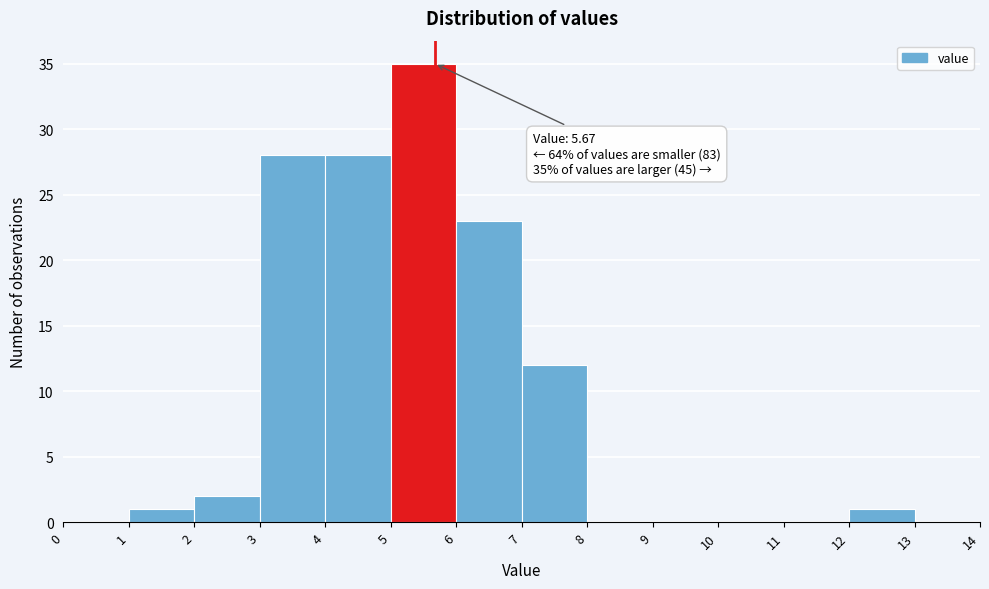

Which range on the x-axis has the tallest bar?

5 to 6